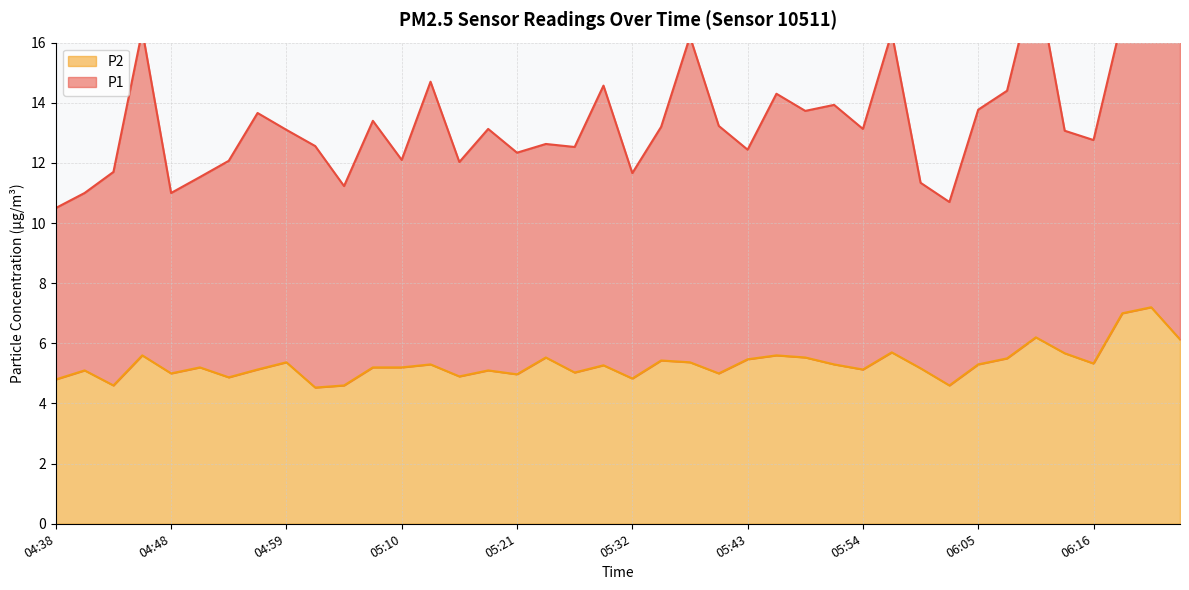

Which has a higher value, 06:16 or 04:40?

06:16